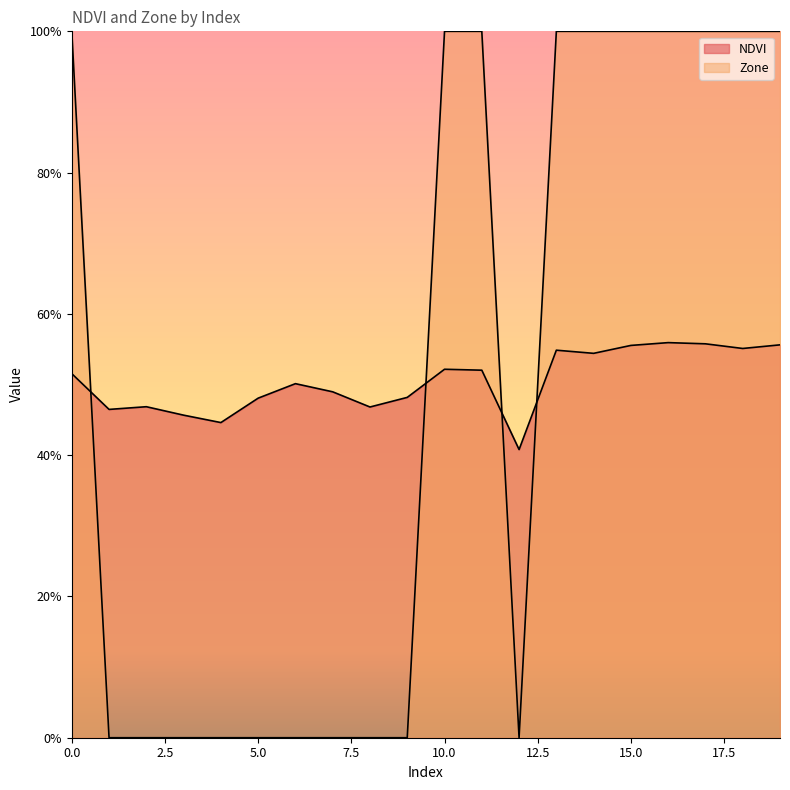

Which series has the largest range (max minus min)?

Zone